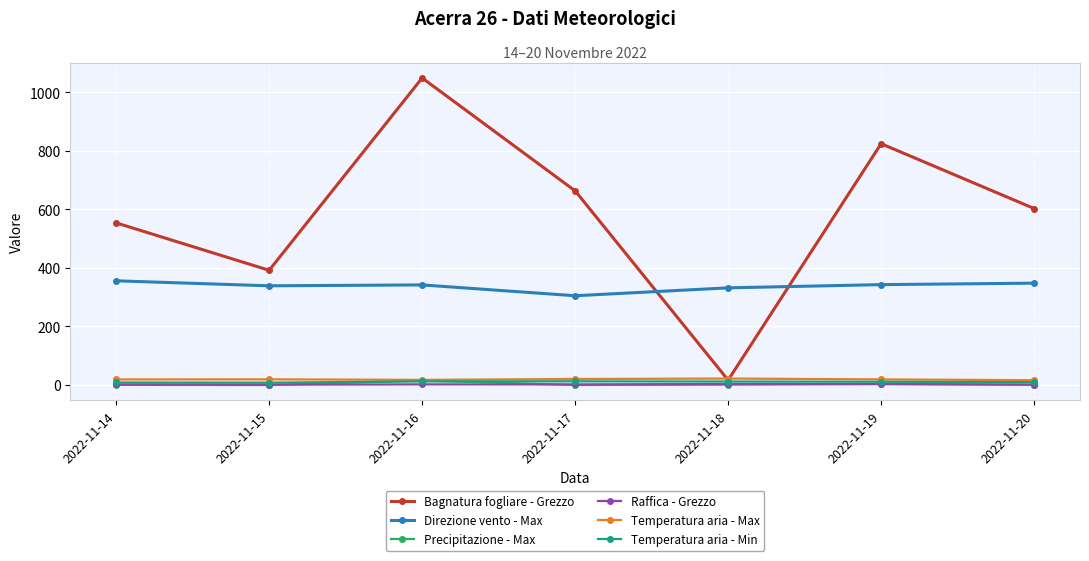

Which label corresponds to the largest value in the chart?

2022-11-16